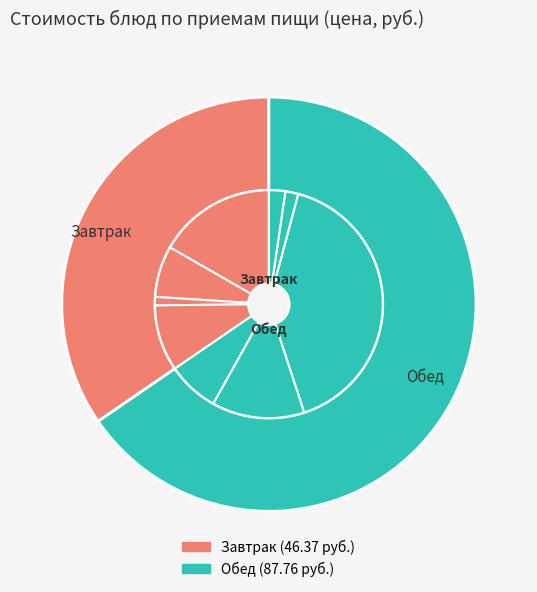

What portion of the pie excludes Овощная нарезка?

92.7%